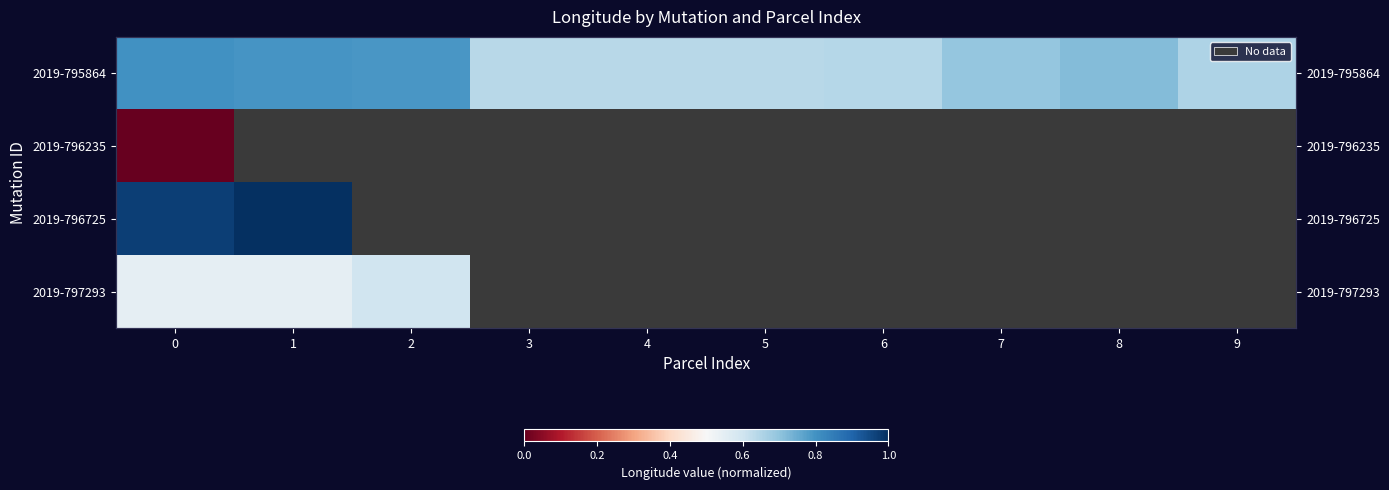

Is the value of 2019-797293 at 1 greater than the value of 2019-796725 at 4?

No